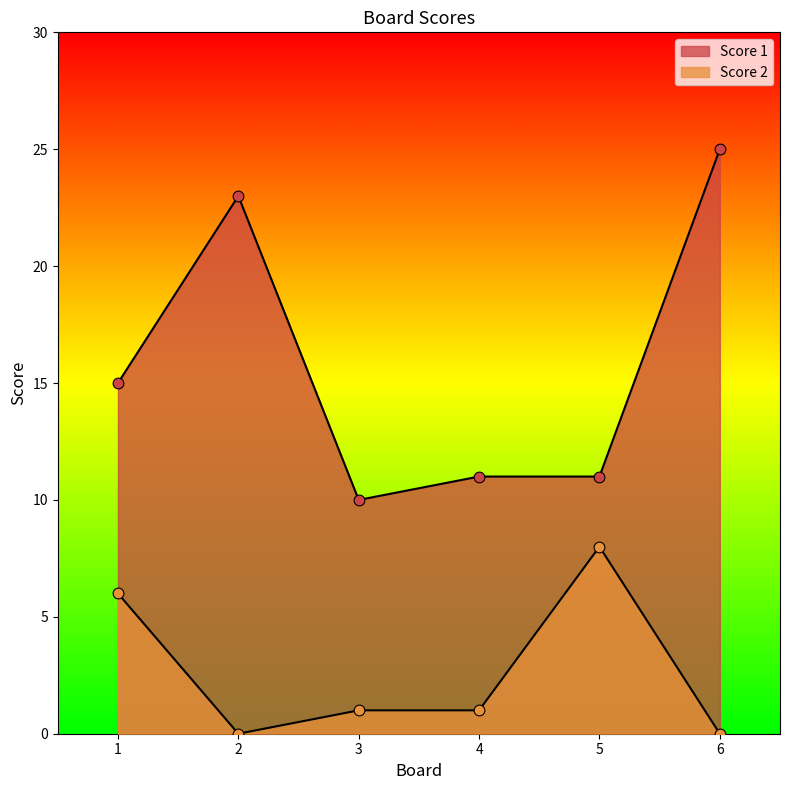

Which series reaches the maximum Y coordinate?

Score 1